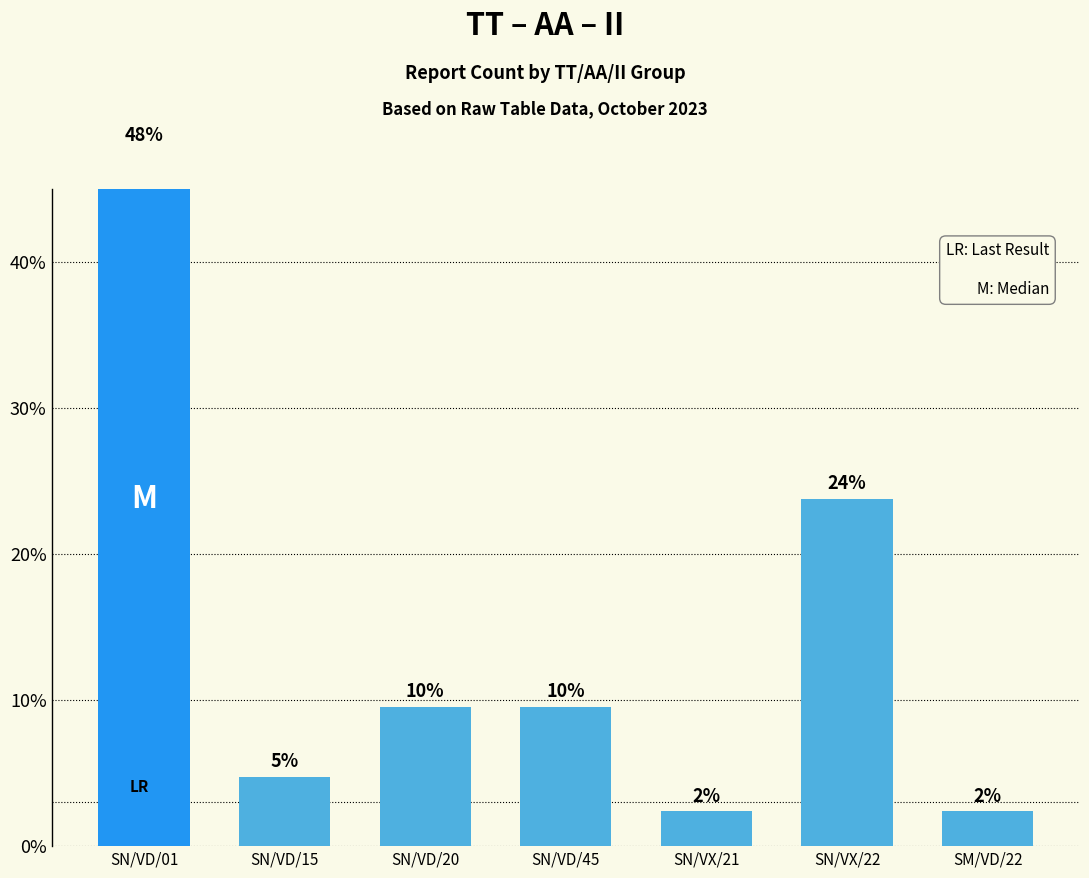

Reading right to left, what are all the values shown in this chart?

2.4	23.8	2.4	9.5	9.5	4.8	47.6